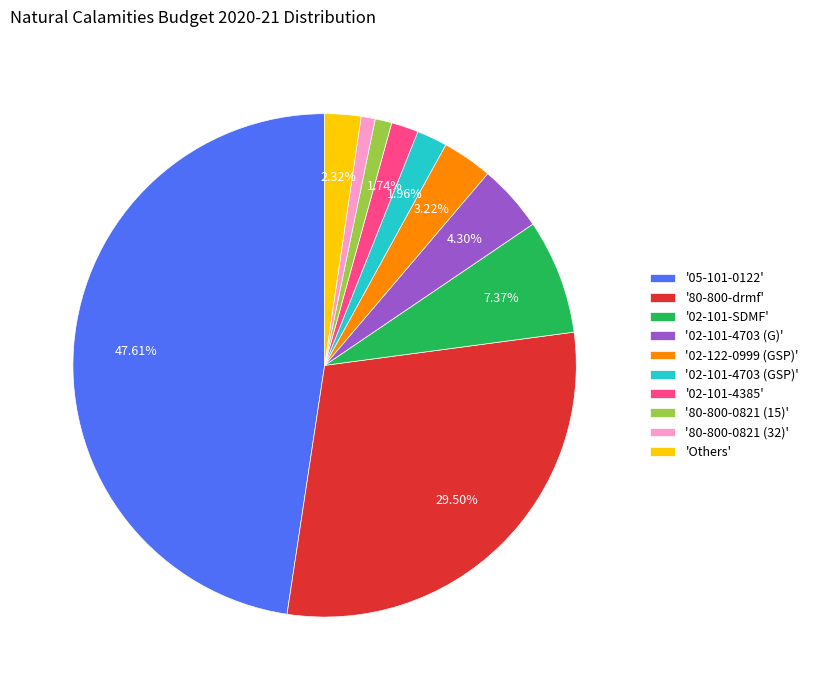

Which slice is the largest?

'05-101-0122'